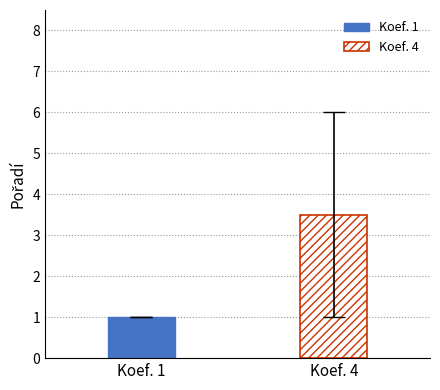

Count the Pořadí values in the range 1 to 6.

6